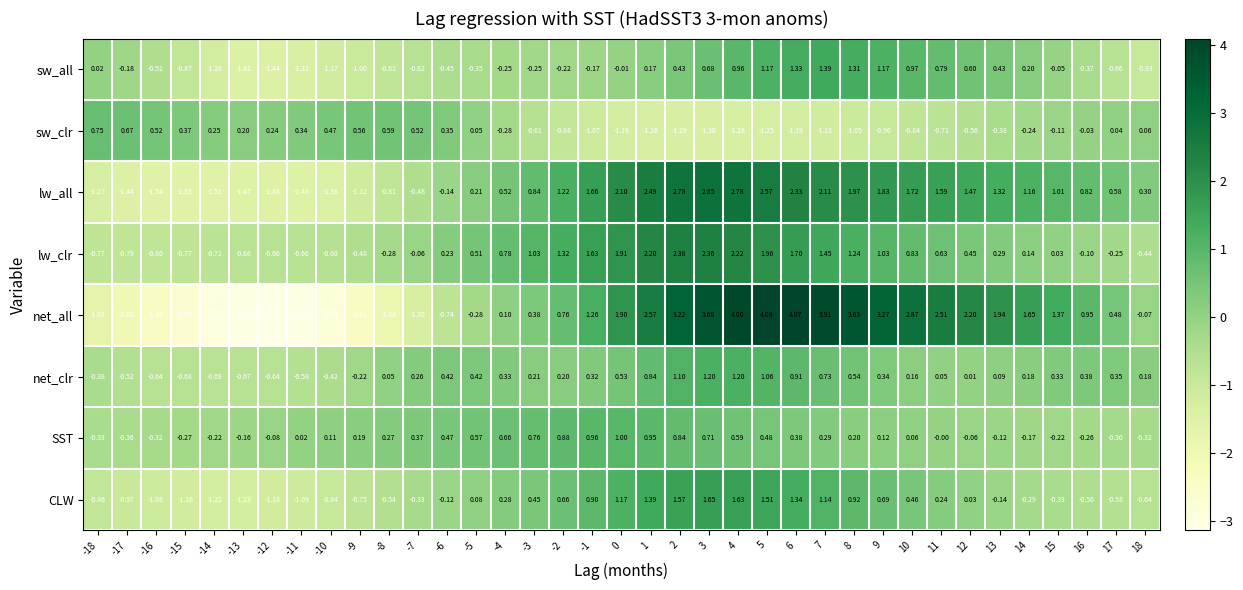

Between -9 and 13, which series saw the biggest shift?

net_all